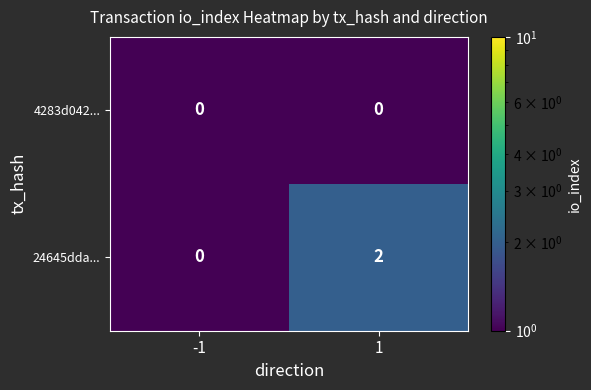

Between -1 and 1, which series saw the biggest shift?

24645dda...